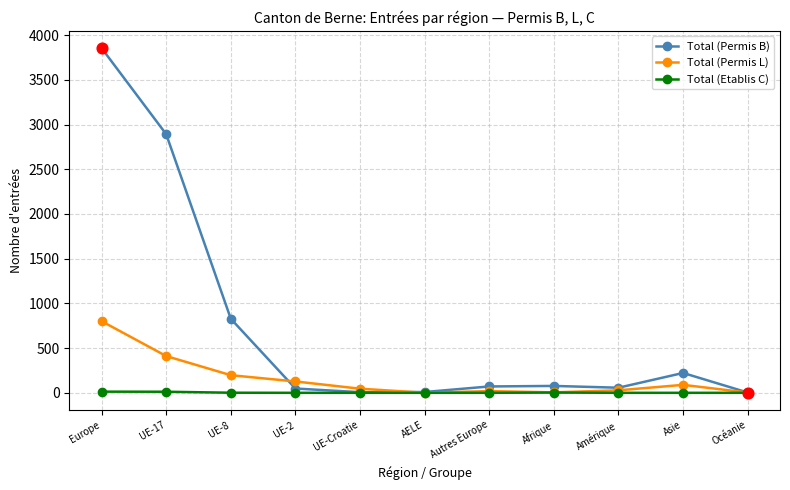

Which series has the largest range (max minus min)?

Total (Permis B)